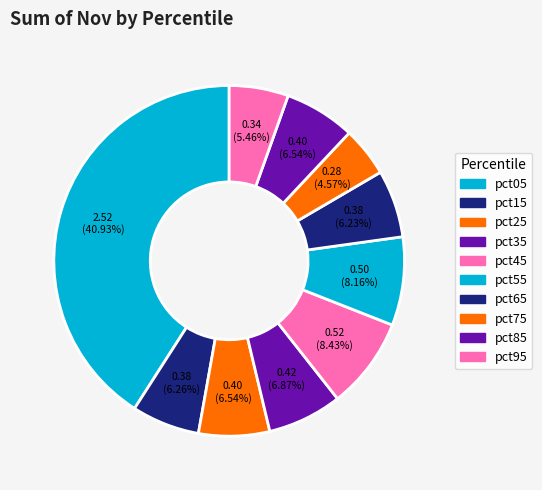

Which category has the biggest portion of the pie?

pct05